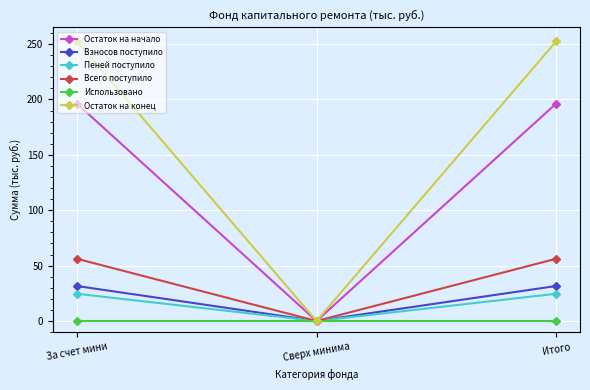

Read the Пеней поступило value at Итого.

24.6